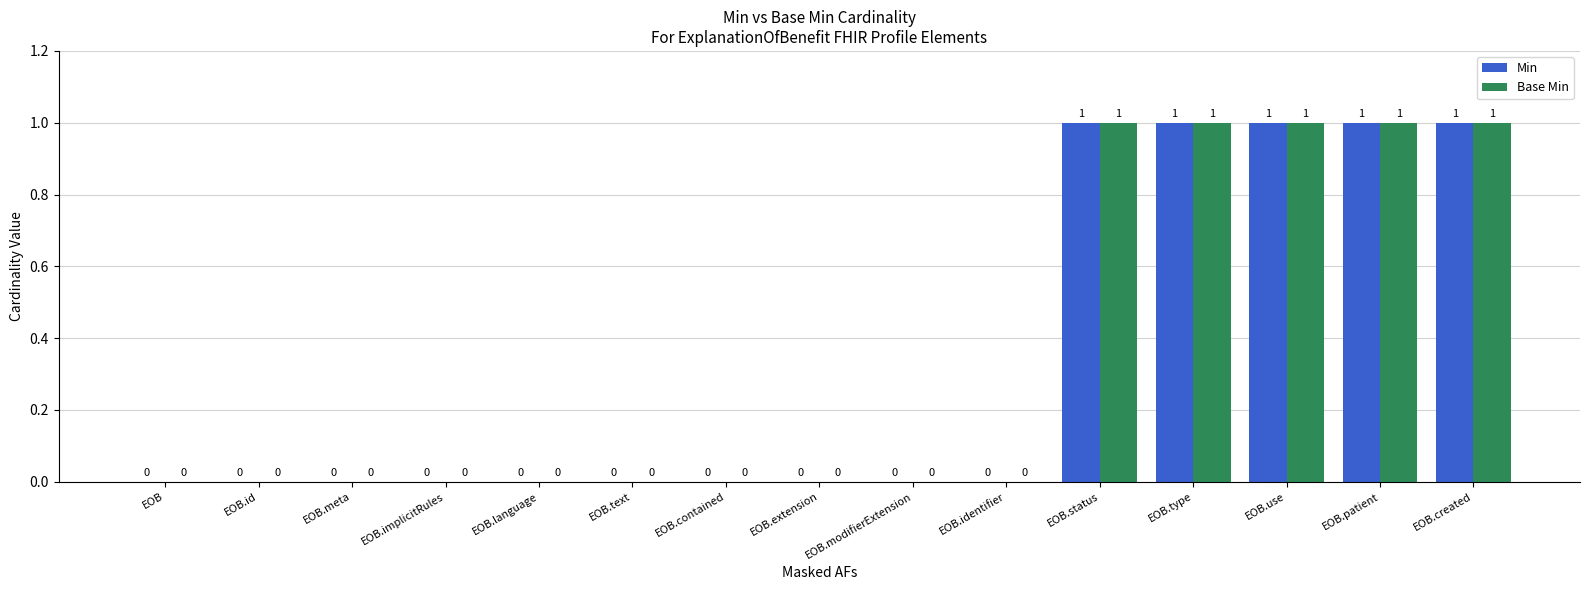

What are all the series names shown in the legend?

Min, Base Min